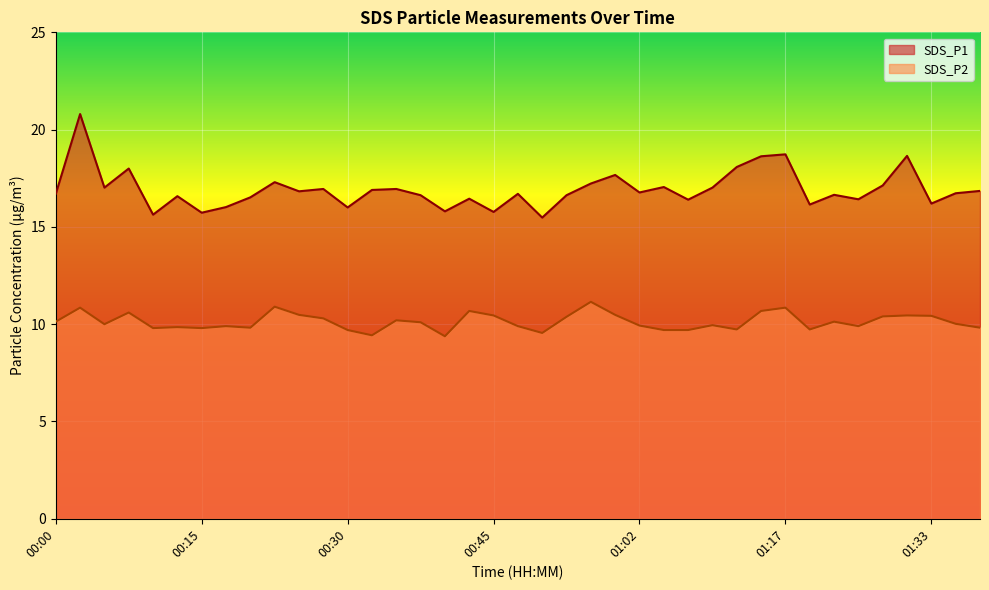

What are all the series names shown in the legend?

SDS_P1, SDS_P2